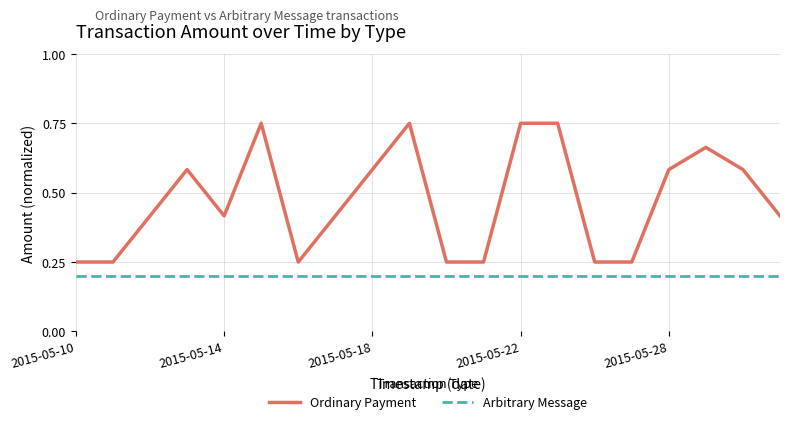

What are all the series names shown in the legend?

Ordinary Payment, Arbitrary Message